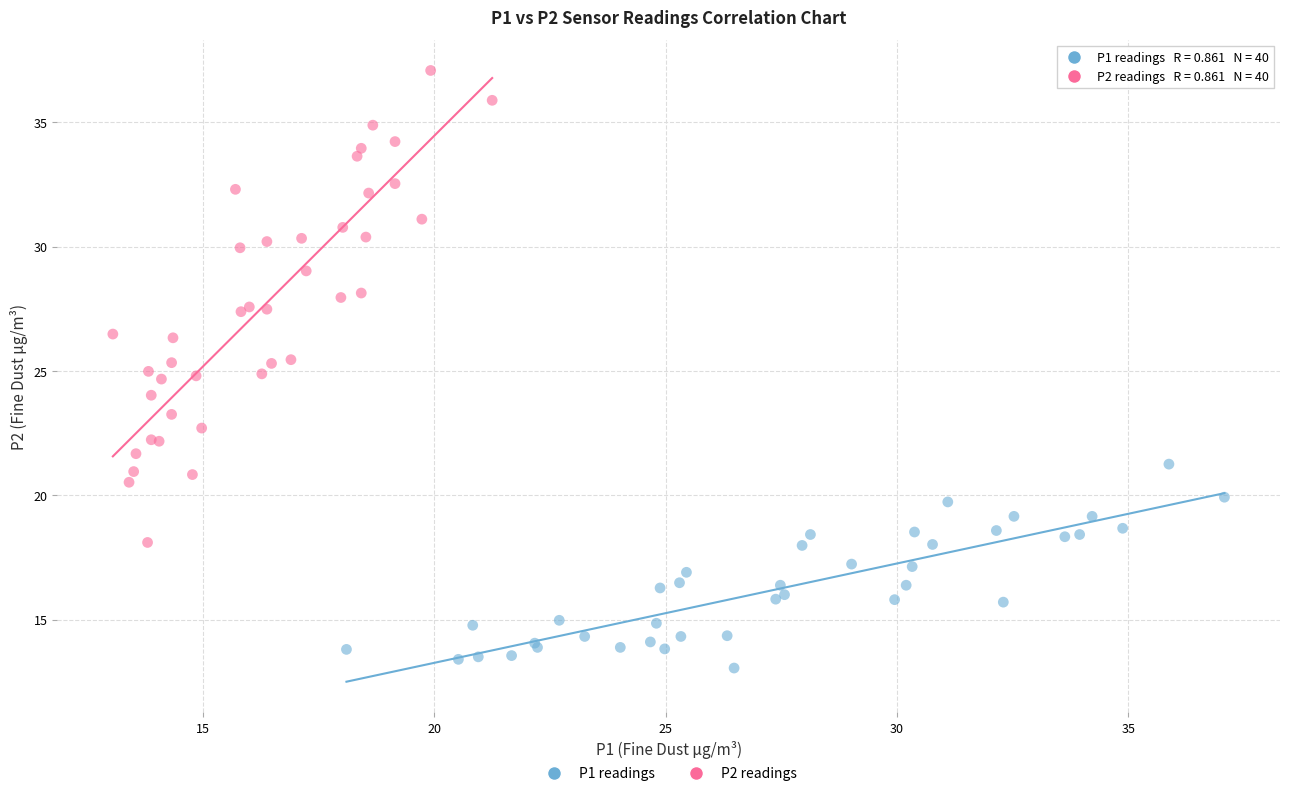

What are all the series names shown in the legend?

P1 readings, P2 readings